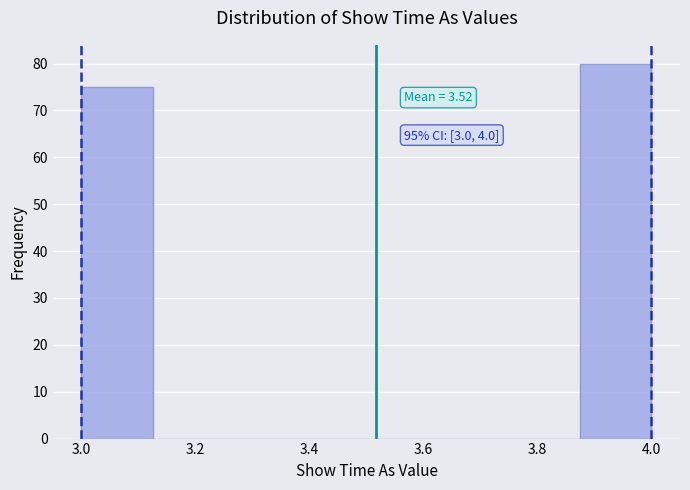

Which range on the x-axis has the tallest bar?

3.875 to 4.000